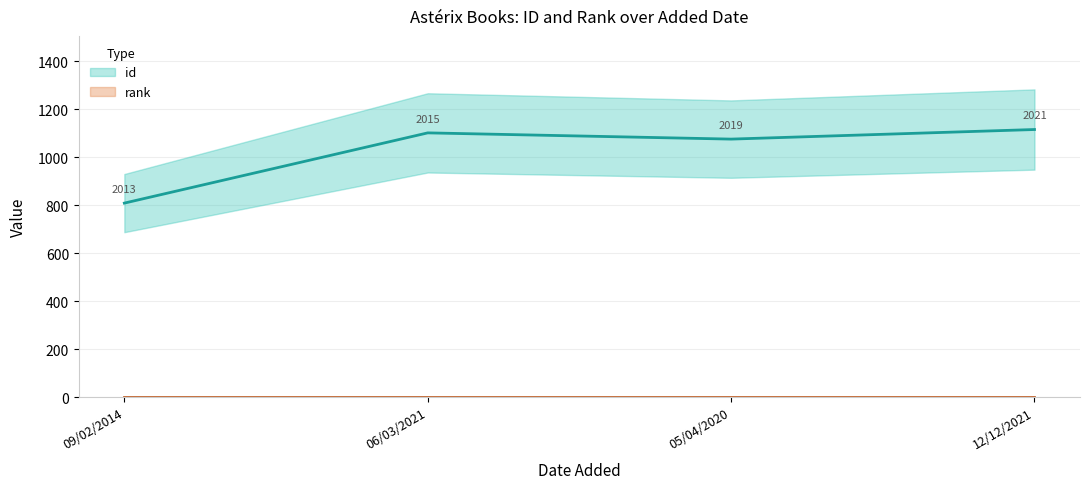

How many values are below 1102?

2